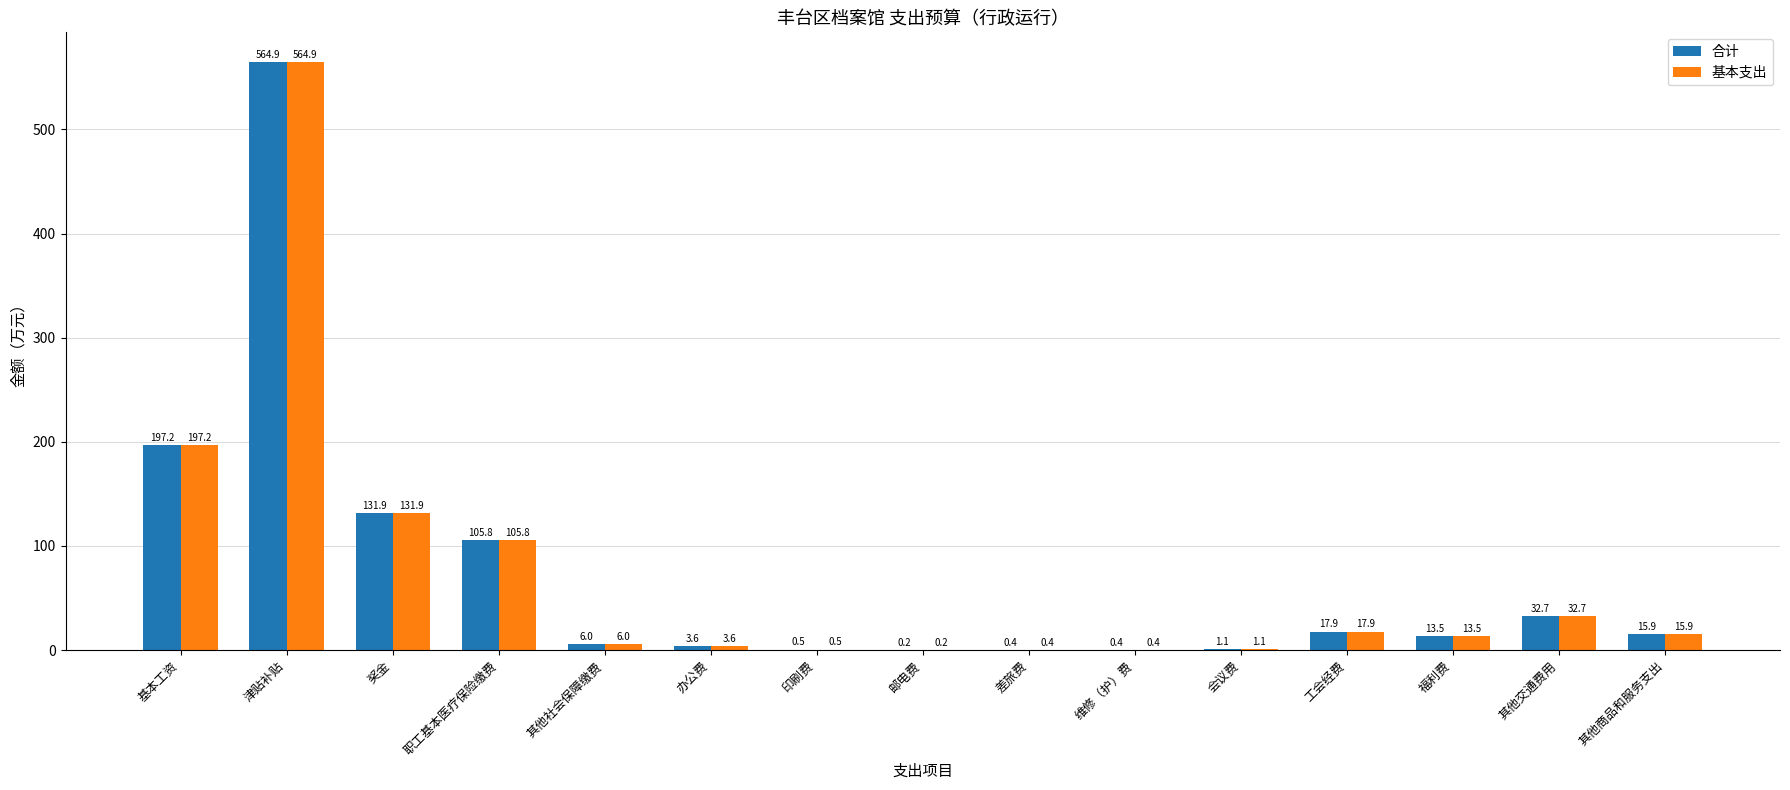

What are all the series names shown in the legend?

合计, 基本支出